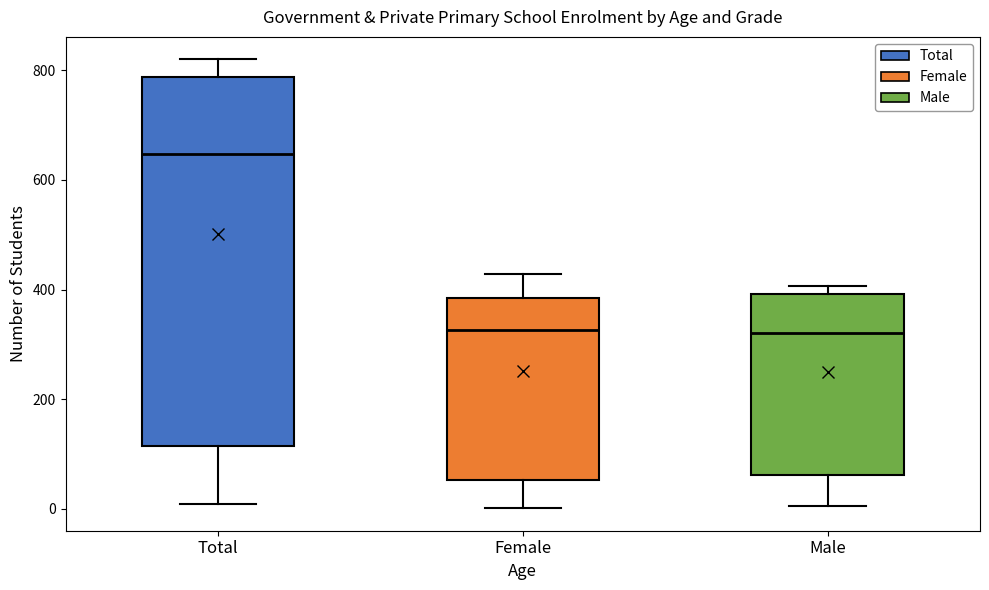

Reading left to right, read every box against the y-axis: the position of its median line, the range the box covers, and the ends of its whiskers. The values are not printed on the chart, so give them approximately, as read against the axis.

Total: median 640, box 120 to 780, whiskers 0 to 820
Female: median 320, box 60 to 380, whiskers 0 to 420
Male: median 320, box 60 to 400, whiskers 0 to 400 (just above the box's upper edge)